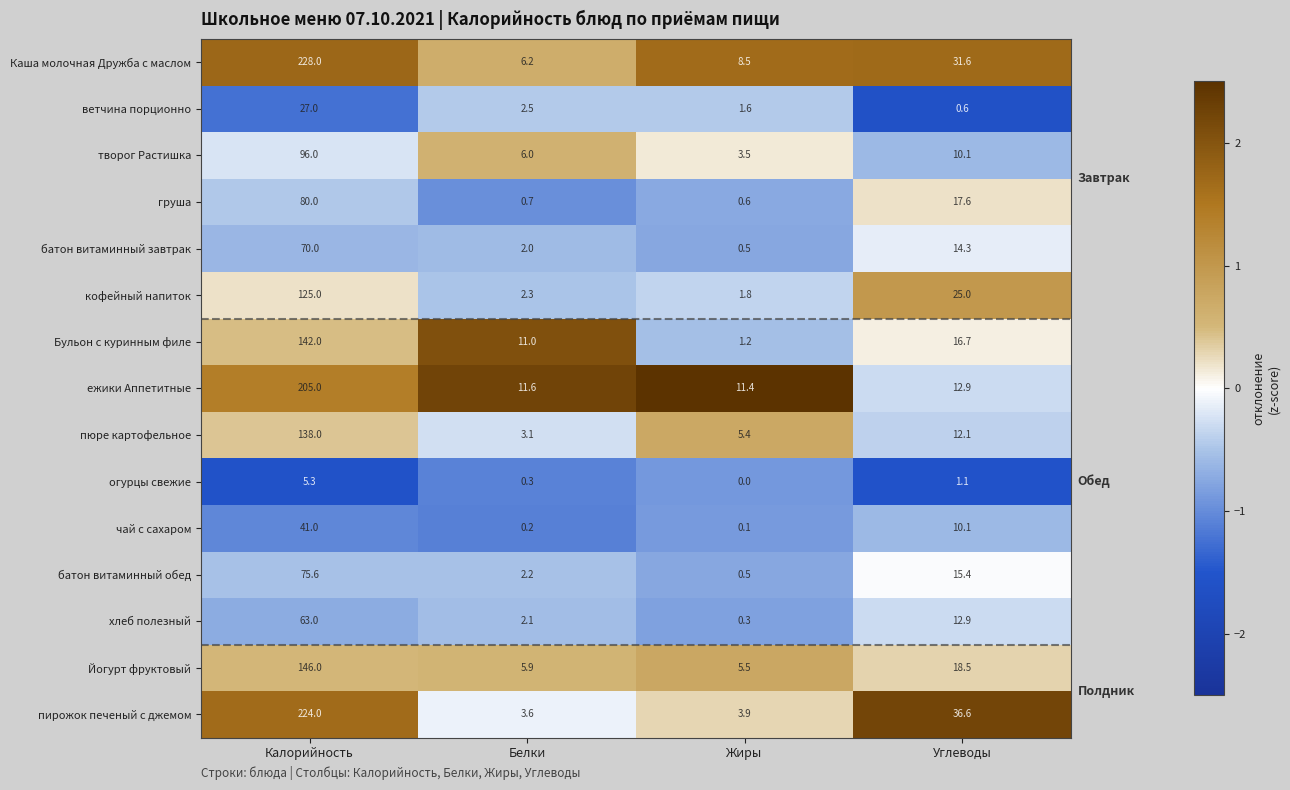

What is the greatest value displayed?

228.0